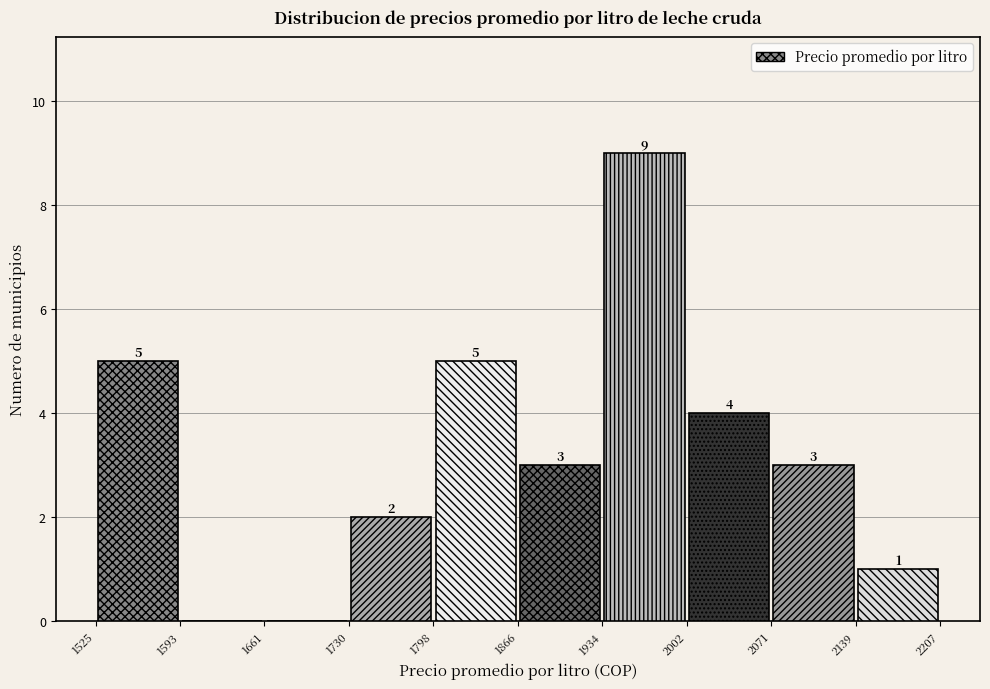

Which range on the x-axis has the tallest bar?

1934 to 2002